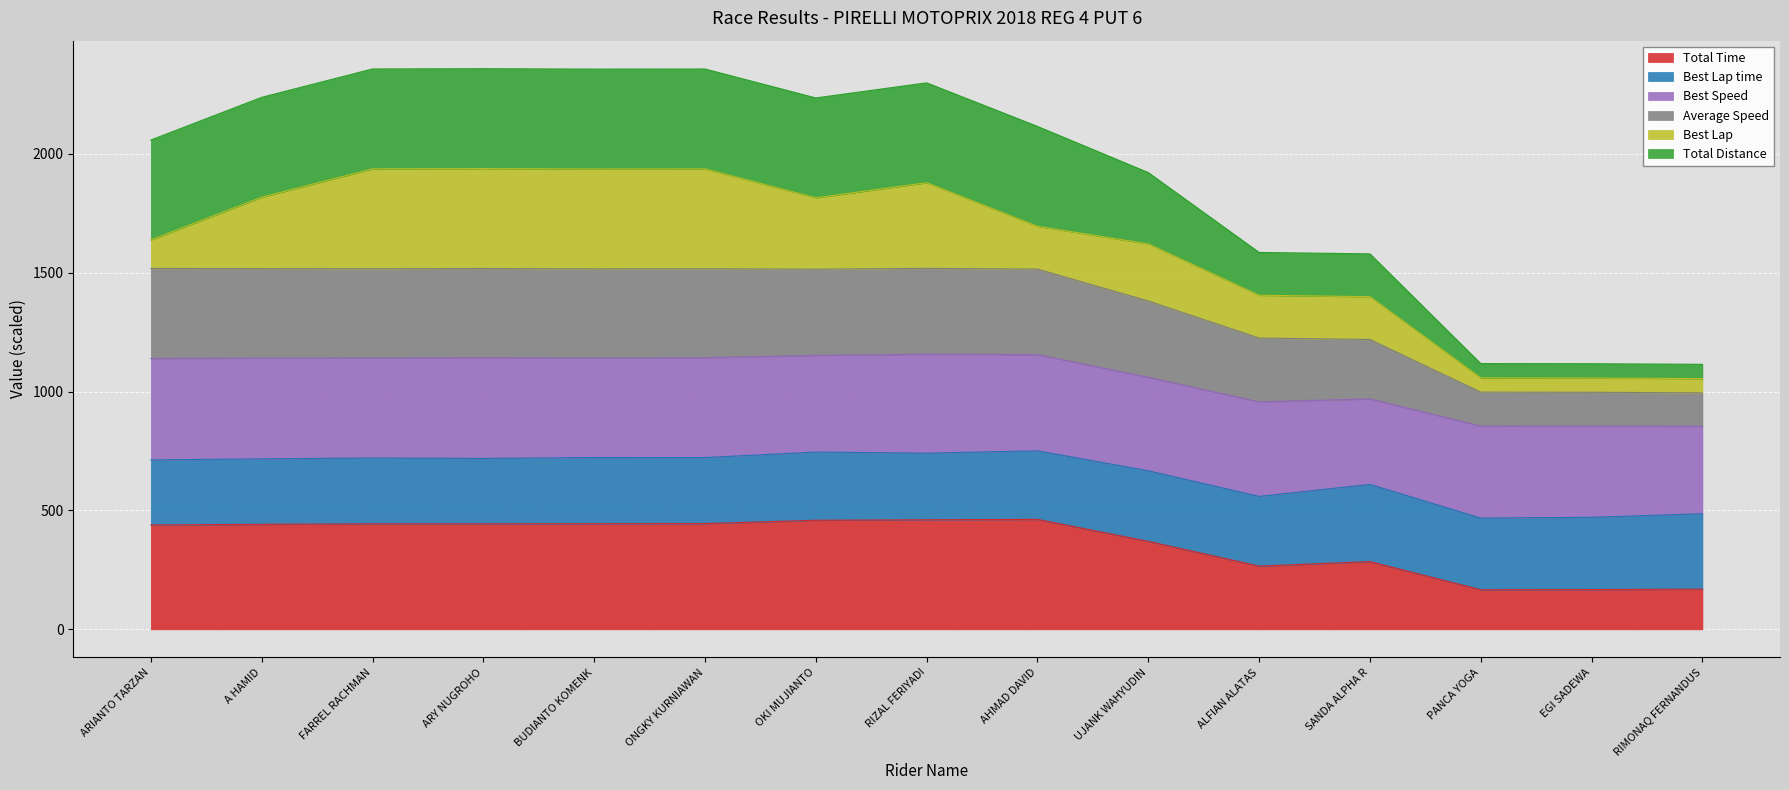

What is the highest value of the Total Time series?

462.6